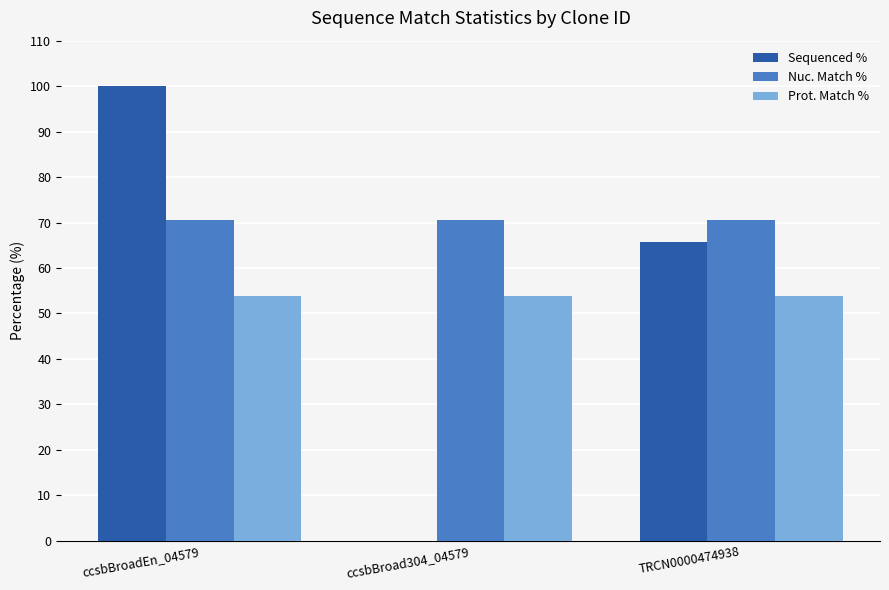

Which series changed the most between ccsbBroad304_04579 and TRCN0000474938?

Sequenced %